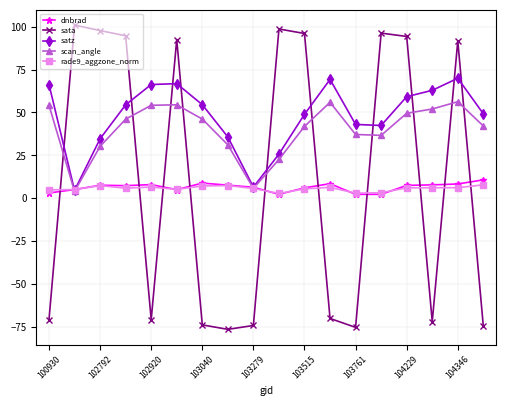

What is the lowest value of the satz series?

4.6